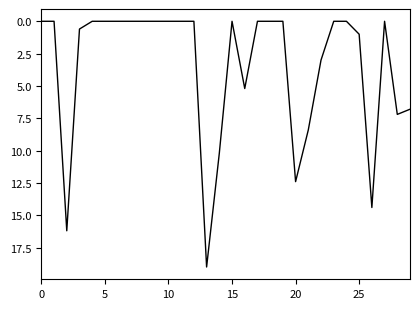

What is the greatest value displayed?

19.0